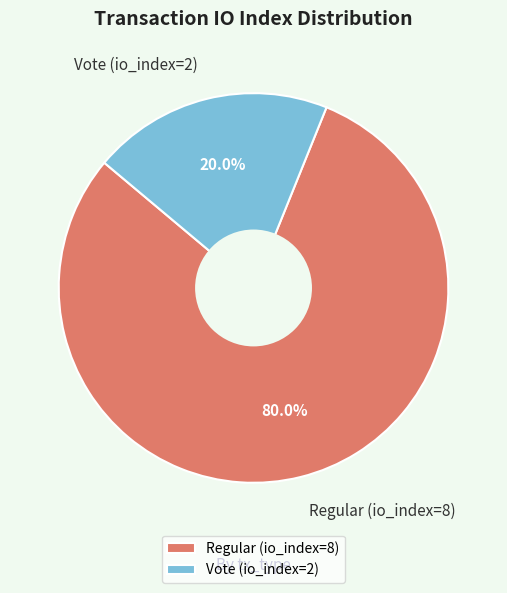

The Vote (io_index=2) slice represents 20% of the pie. True or false?

True